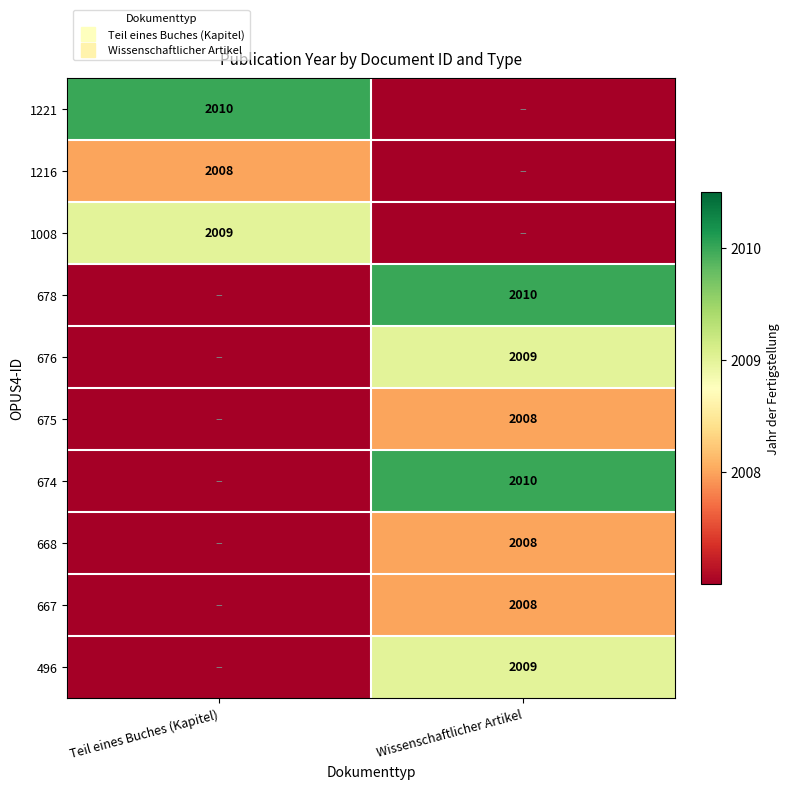

What is the greatest value displayed?

2010